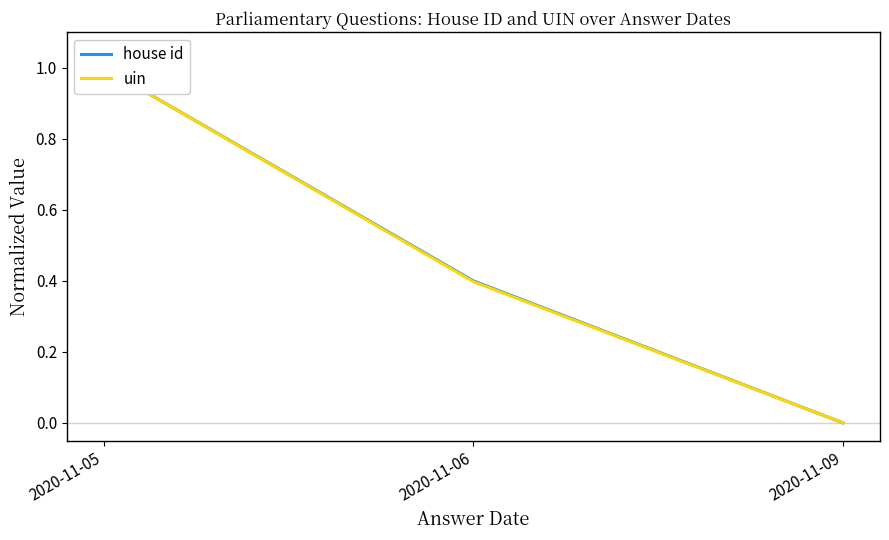

How many lines are shown in the chart?

2